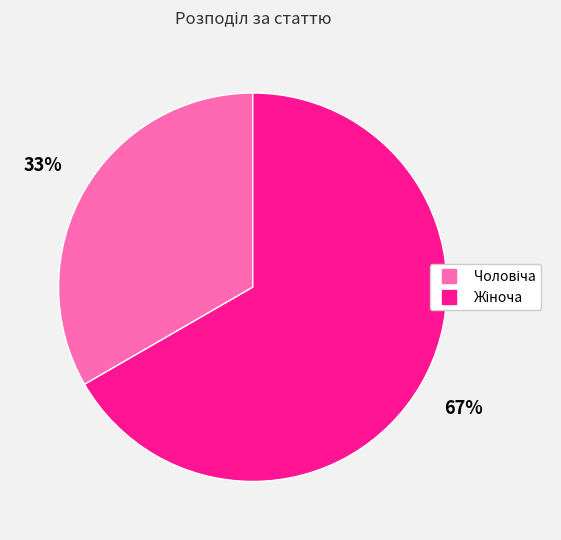

Which slice is the largest?

Жіноча